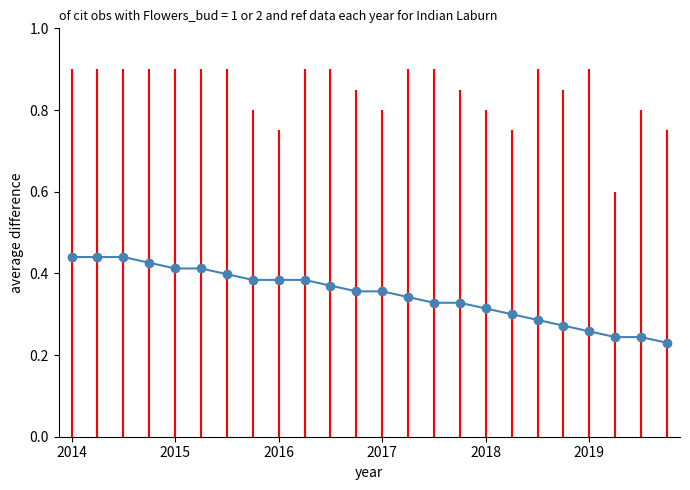

How many values are between 0 and 1?

24